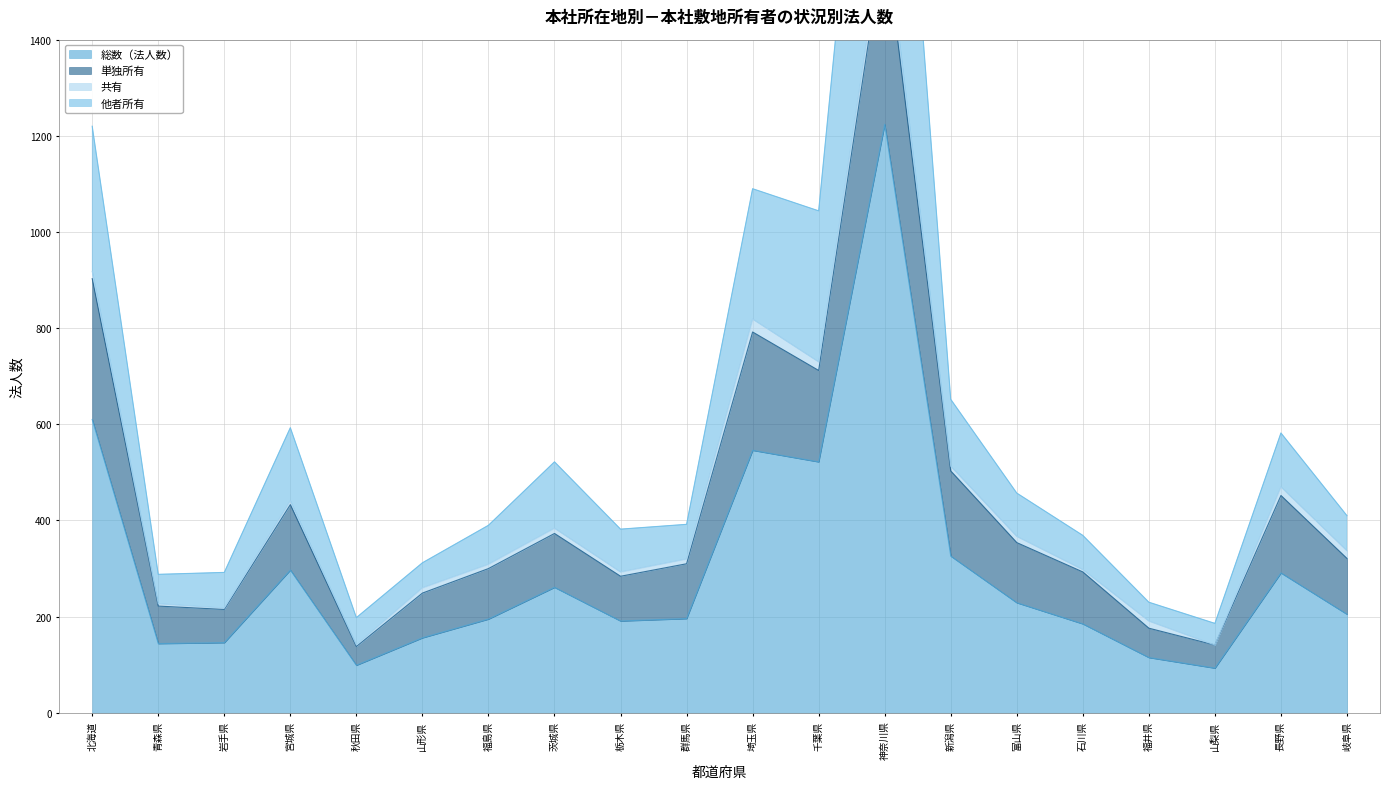

At which label does 他者所有 first exceed 410?

北海道